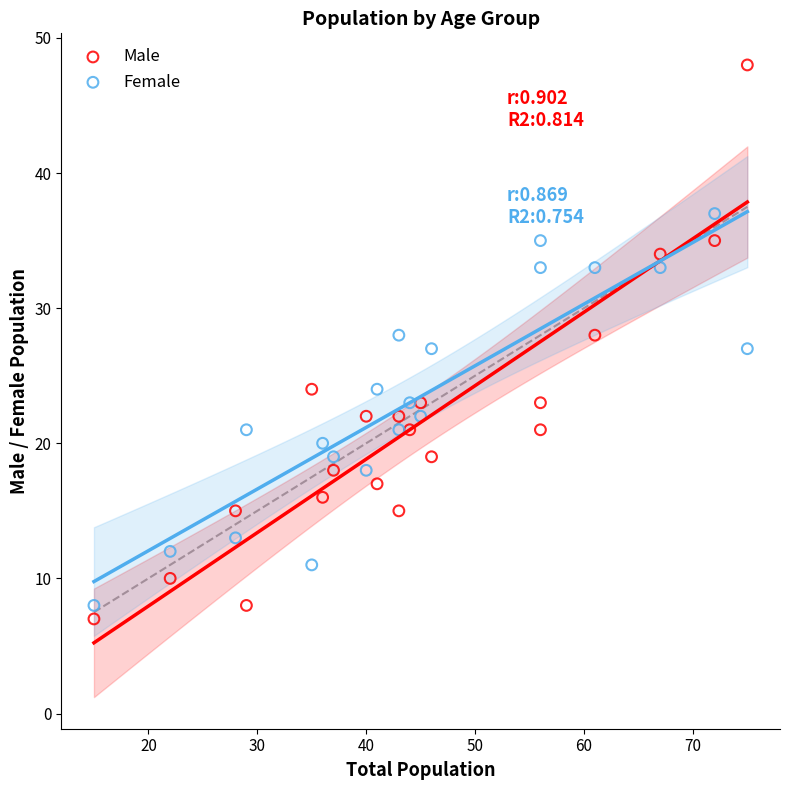

Across all data points, what is the range of Y values (max minus min)?

41